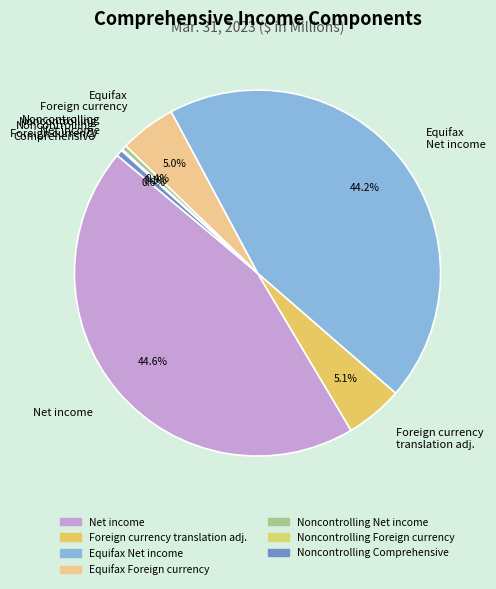

Combined, what portion of the pie is Equifax Net income and Foreign currency translation adj.?

49.3%